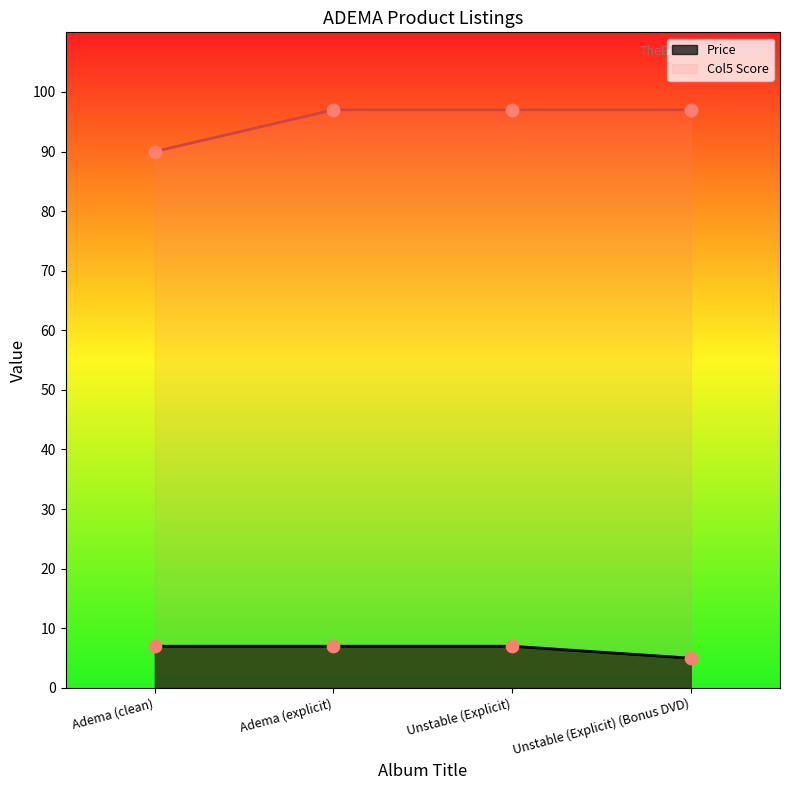

Is the value of Price at Unstable (Explicit) greater than the value of Col5 at Unstable (Explicit)?

No